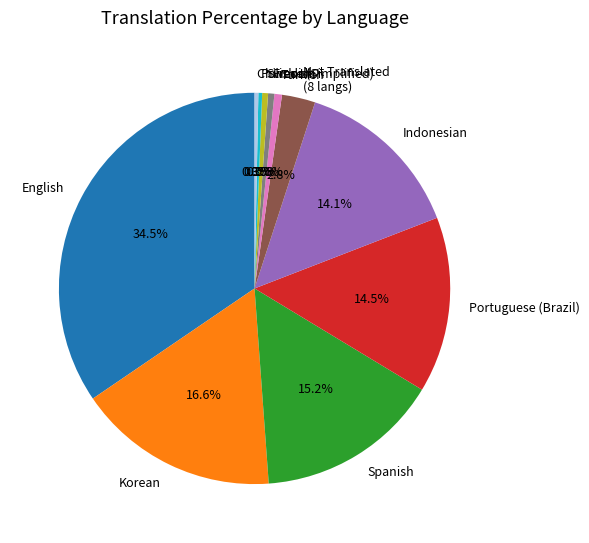

What percentage do Swedish and Korean together represent?

17.1%